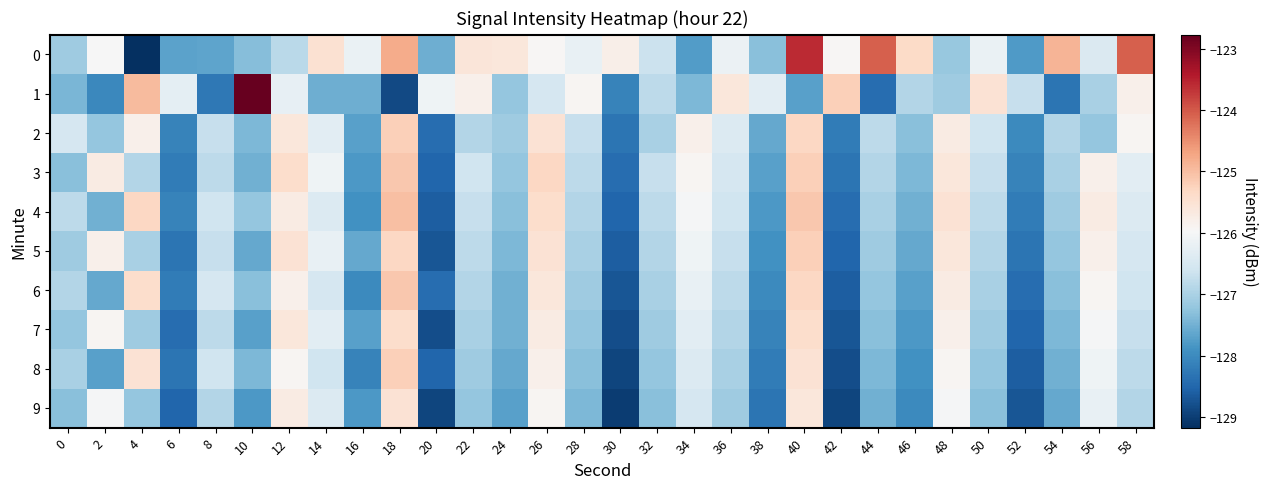

Between 46 and 28, which is larger?

46